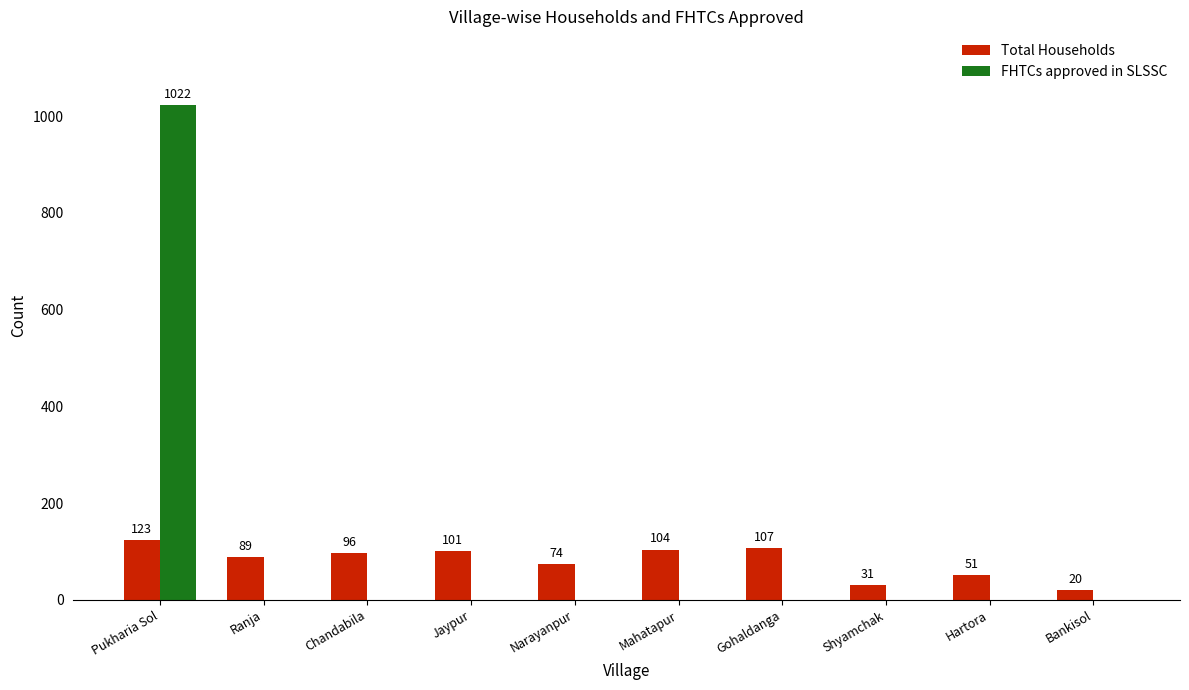

What is the approximate value of Total Households at Bankisol?

20